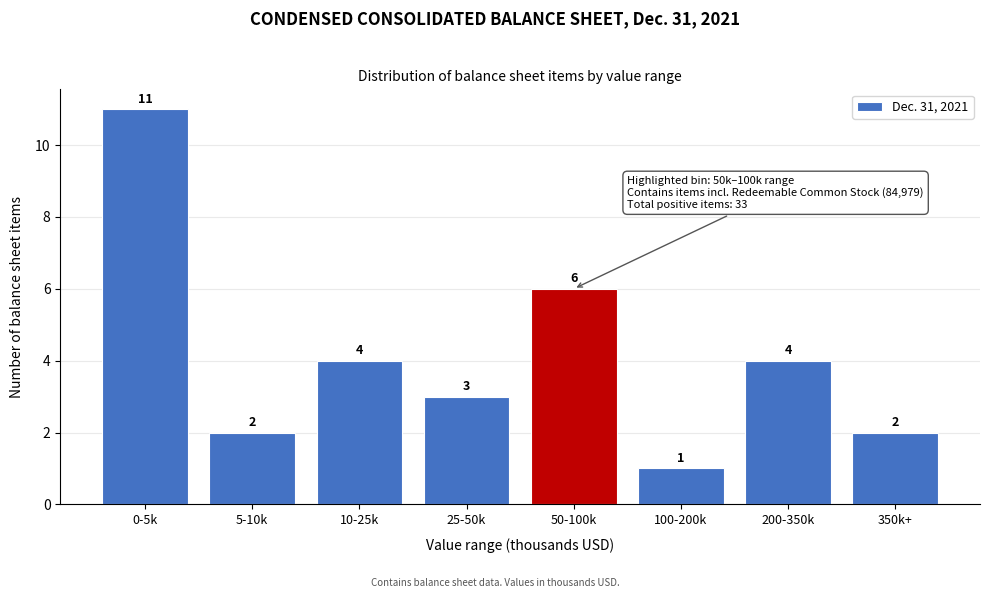

Reading left to right, what are all the values shown in this chart?

11	2	4	3	6	1	4	2